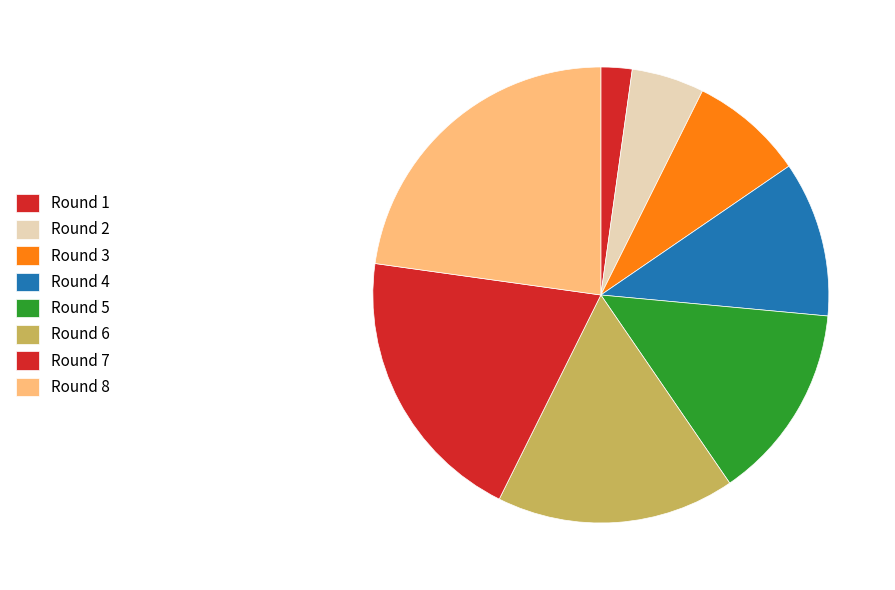

Is Round 5 the majority of the pie?

No